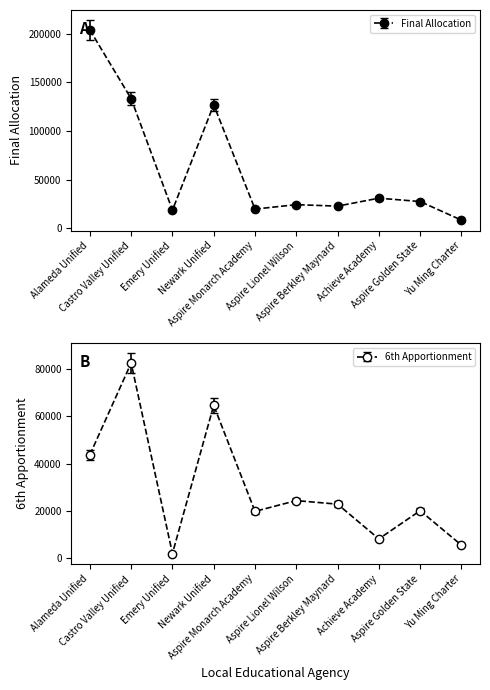

At which category does Final Allocation reach its first local peak?

Newark Unified